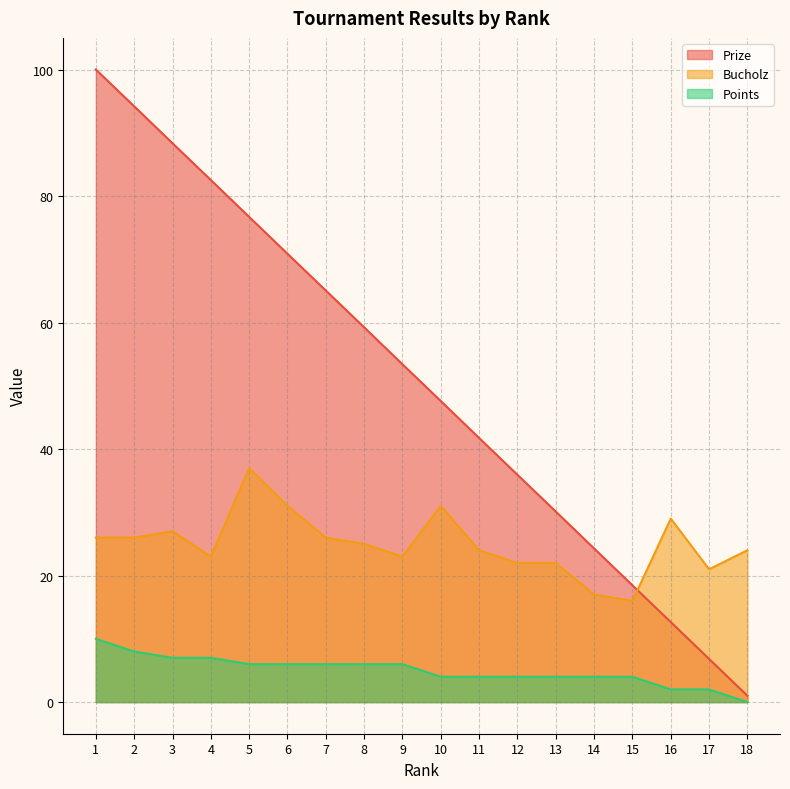

What is the average value of the Points series?

5.0